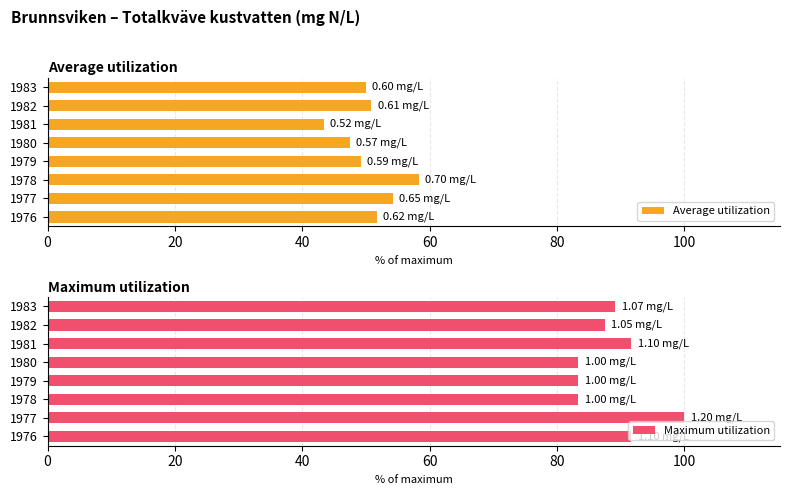

What is the average value of the Average utilization series?

50.6